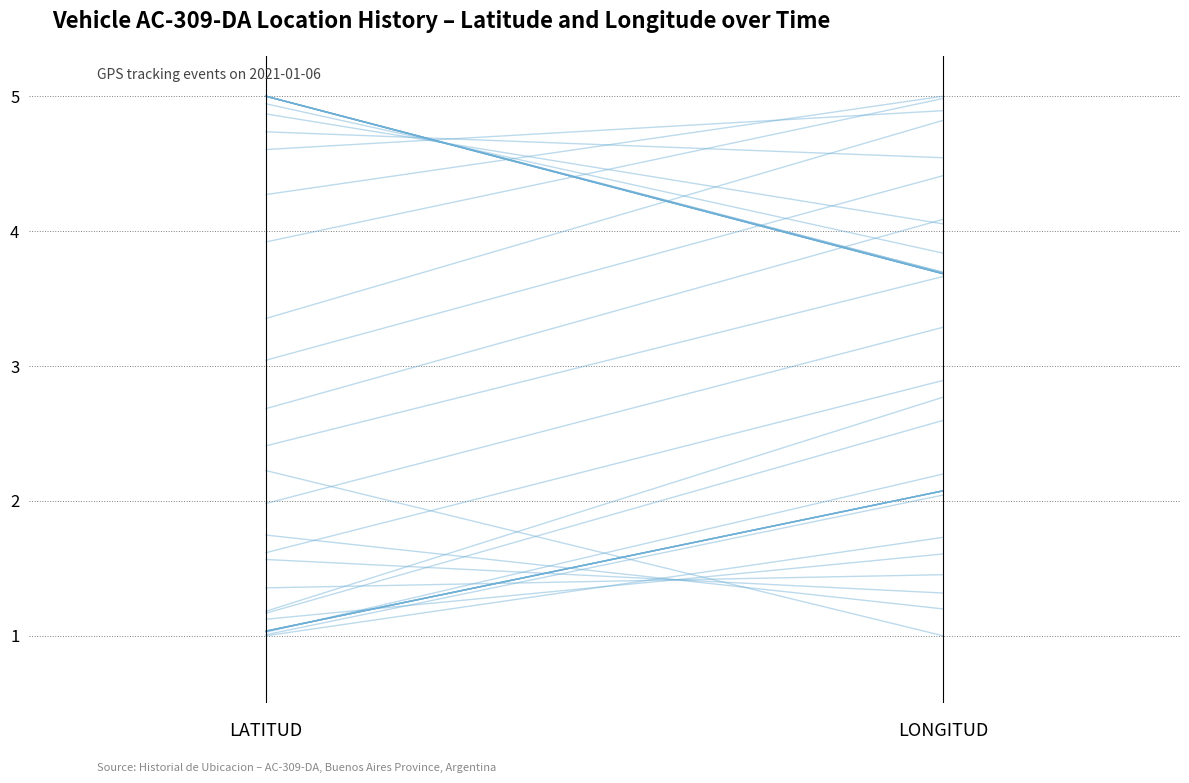

What is the difference between the maximum and minimum values?

1.3